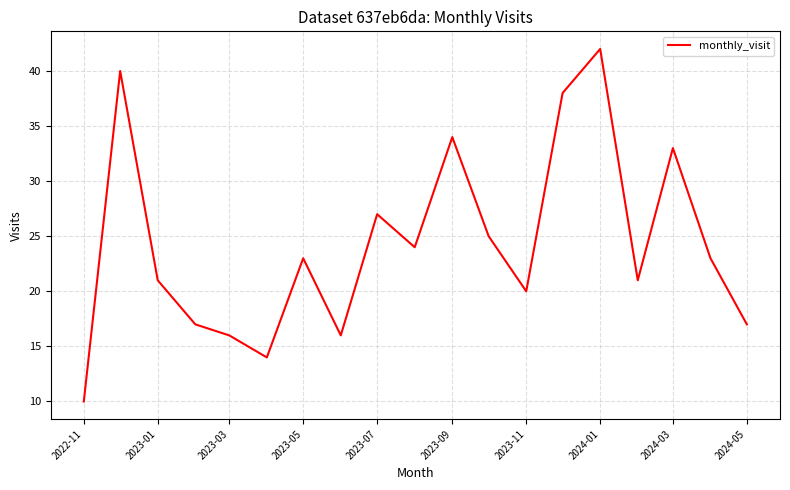

Reading left to right, extract all data points from this chart.

10	40	21	17	16	14	23	16	27	24	34	25	20	38	42	21	33	23	17